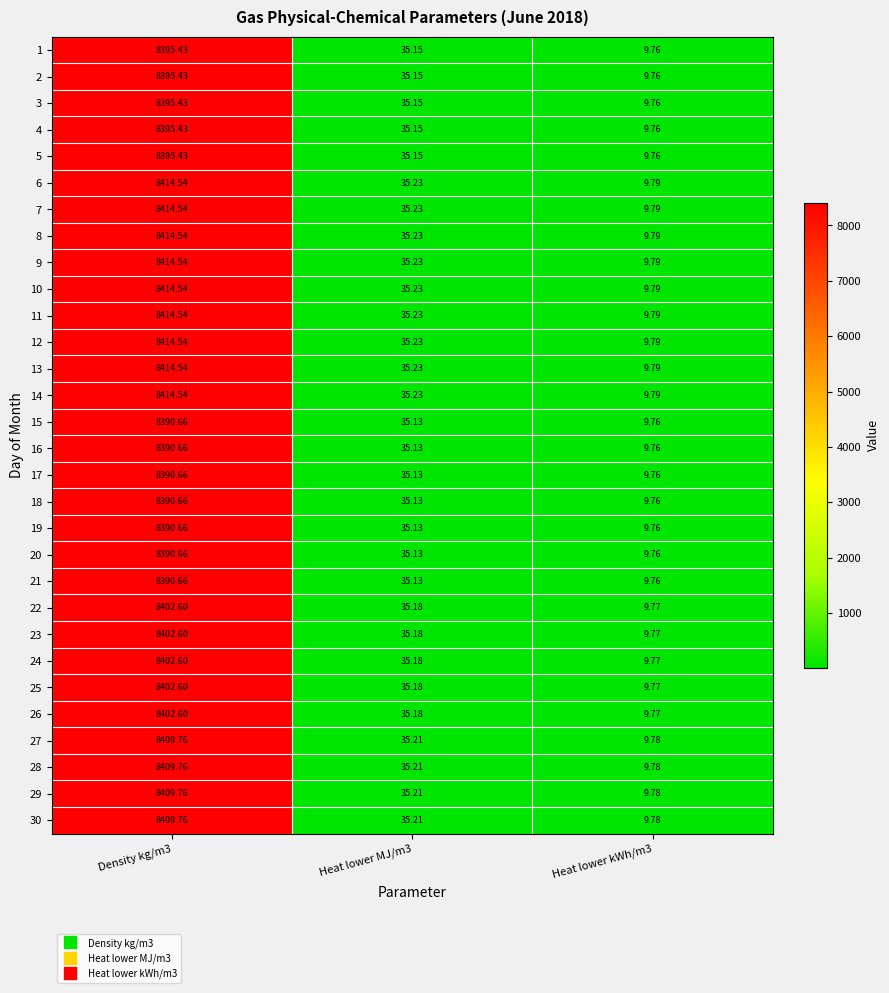

What is the total value across all series at Heat lower MJ/m3?

1055.5